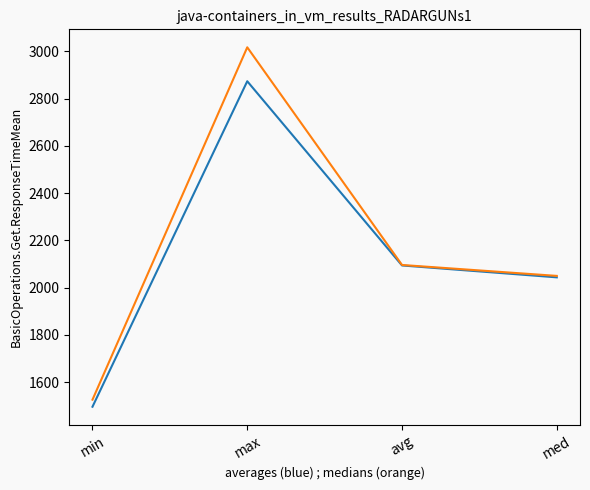

At which category is the sum across all series the highest?

max